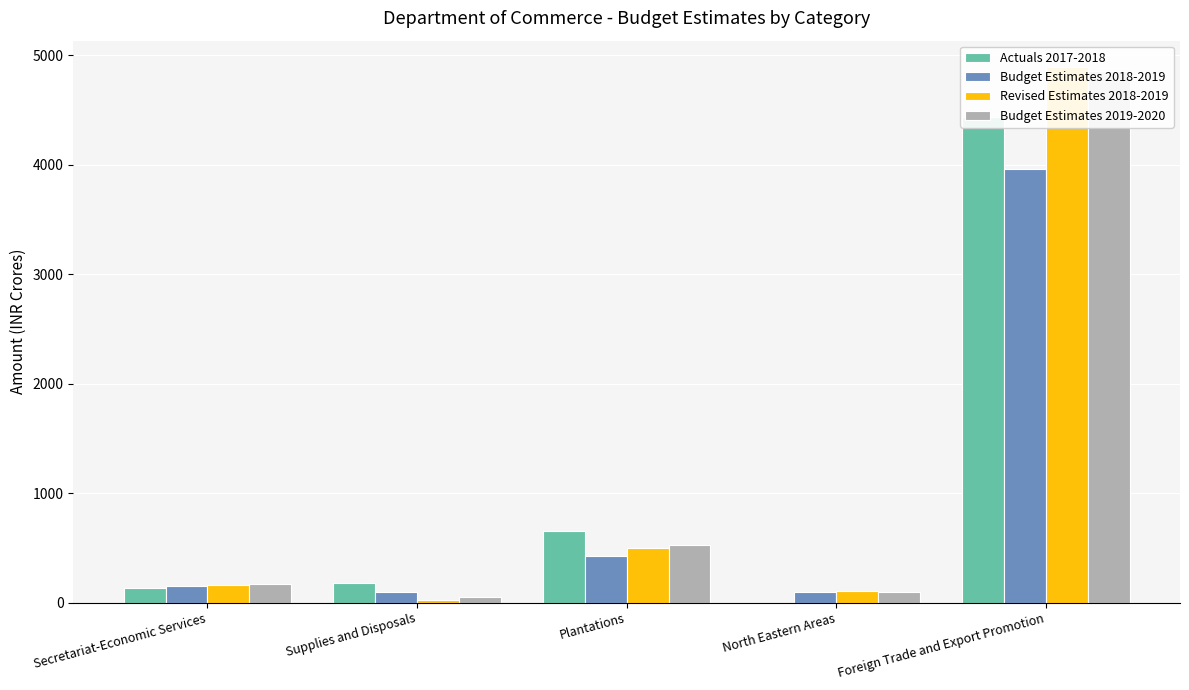

What is the minimum value for Budget Estimates 2019-2020?

50.0